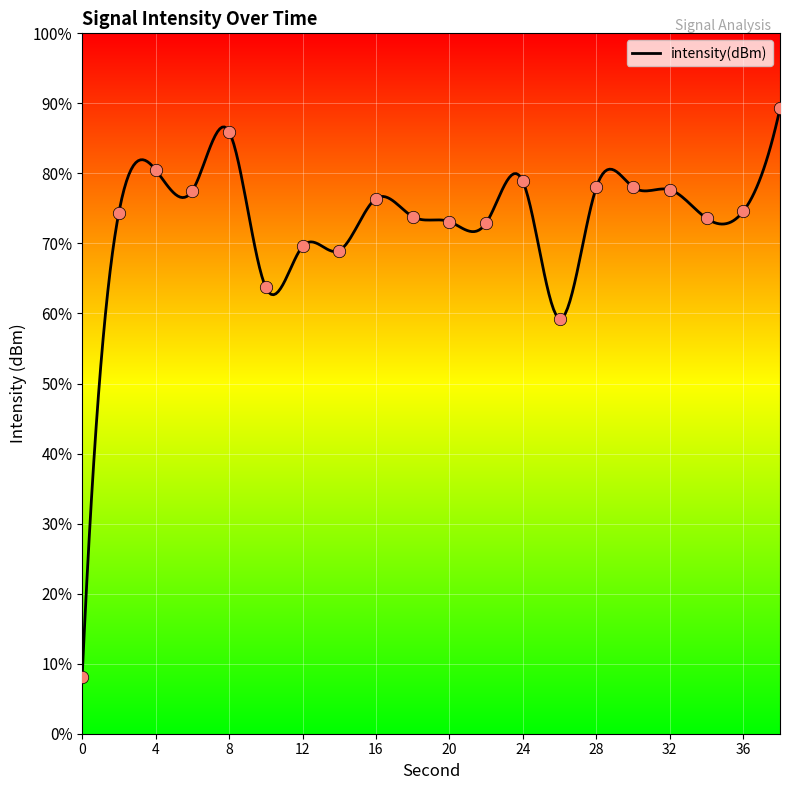

What is the change in value from 34 to 38?

+15.7